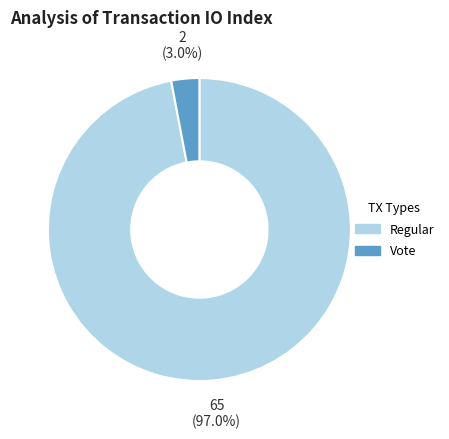

Does Vote represent more than half of the total?

No